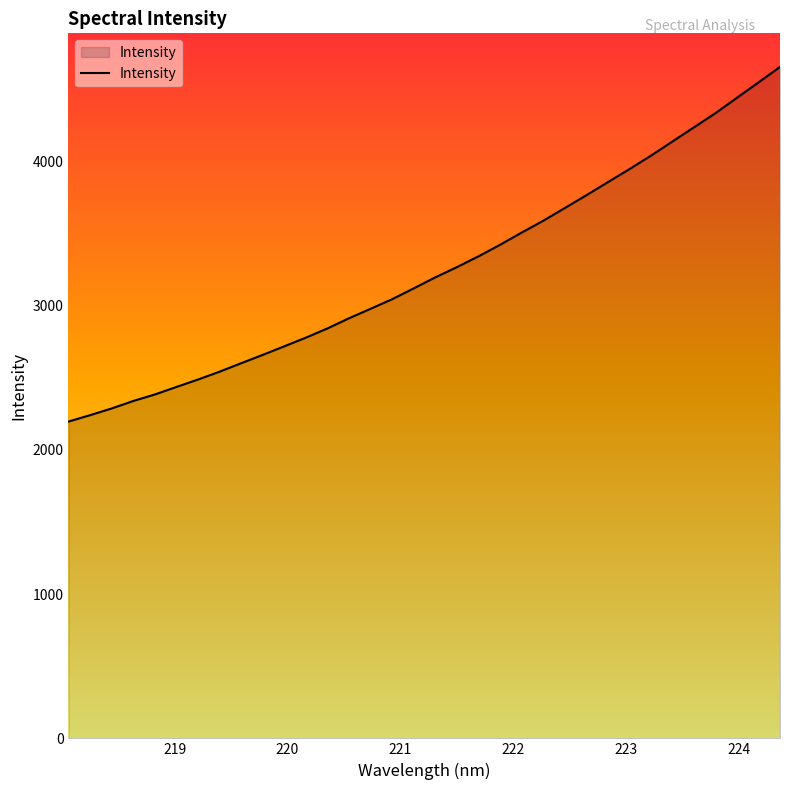

What is the maximum value shown in the chart?

4655.7